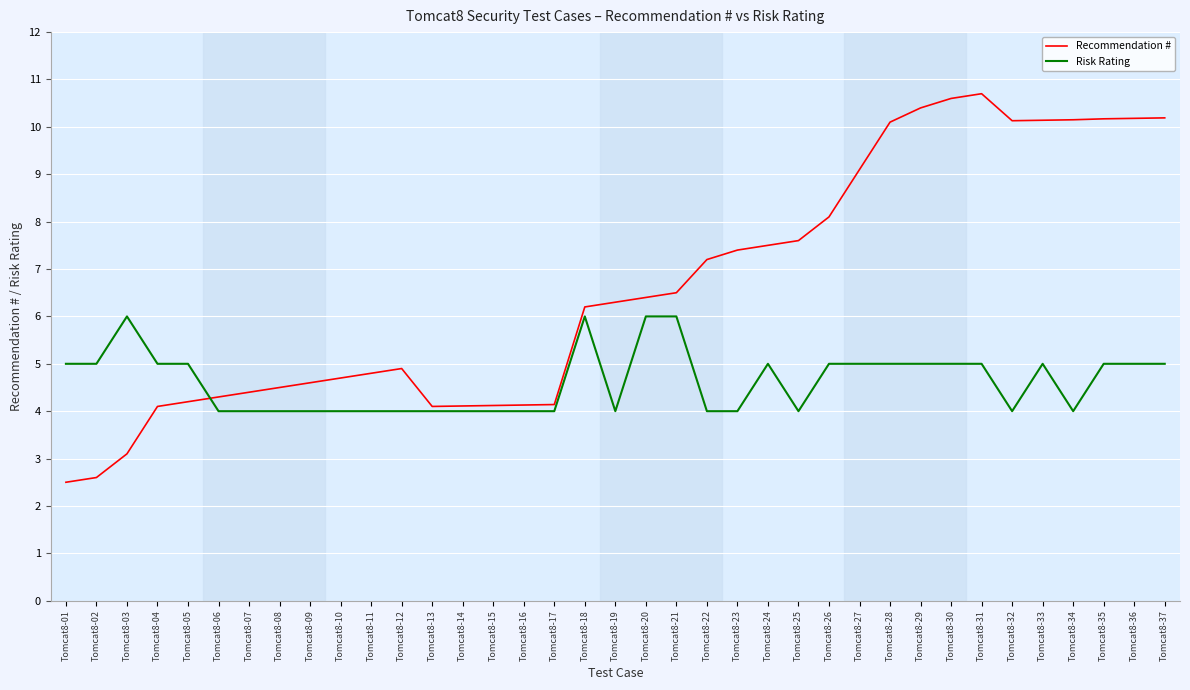

The Risk Rating series shows 4.0 at Tomcat8-19. True or false?

True